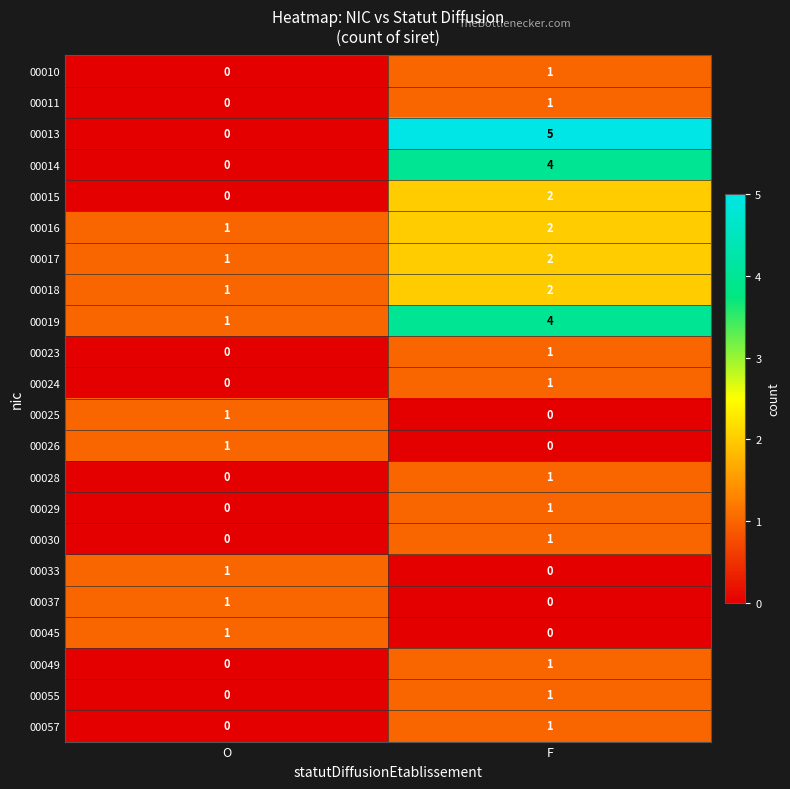

What is the spread (max minus min) of values at F?

5